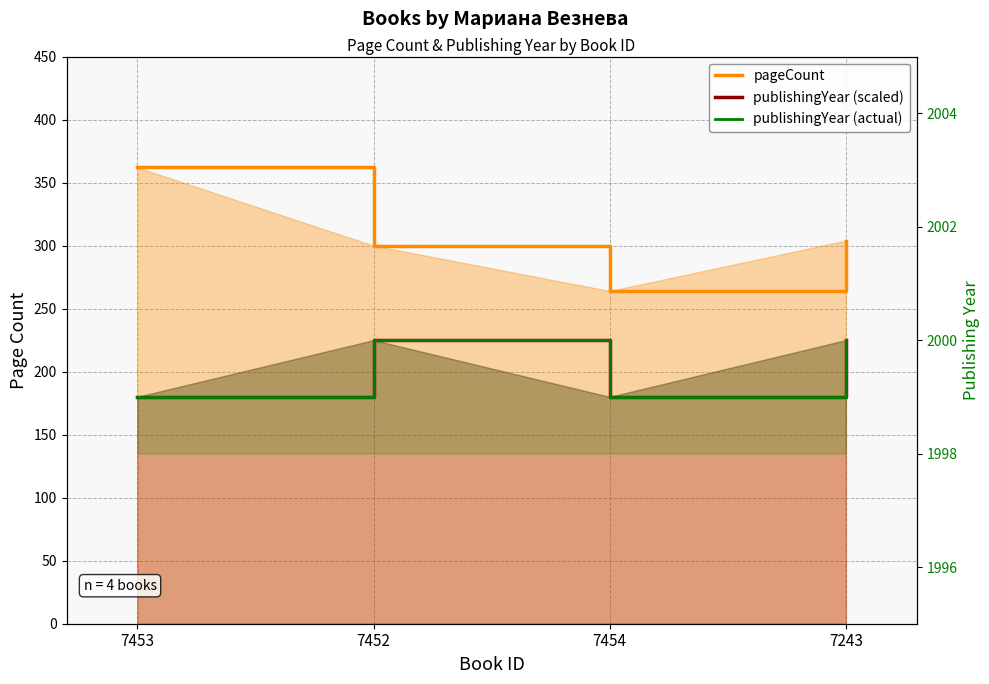

Count the number of categories in the chart.

4